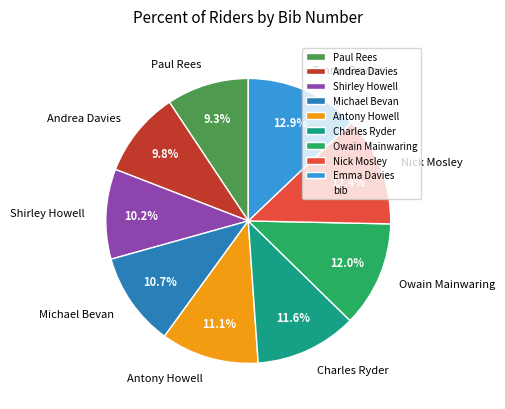

To the nearest percent, what is the combined percentage of Emma Davies and Paul Rees?

22%